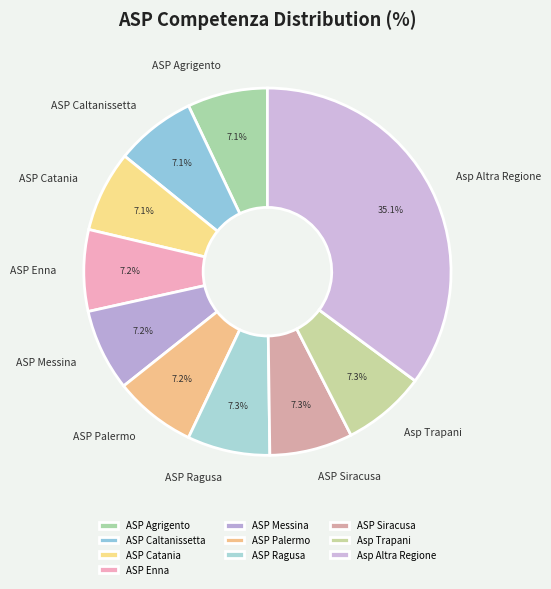

Which category has the biggest portion of the pie?

Asp Altra Regione